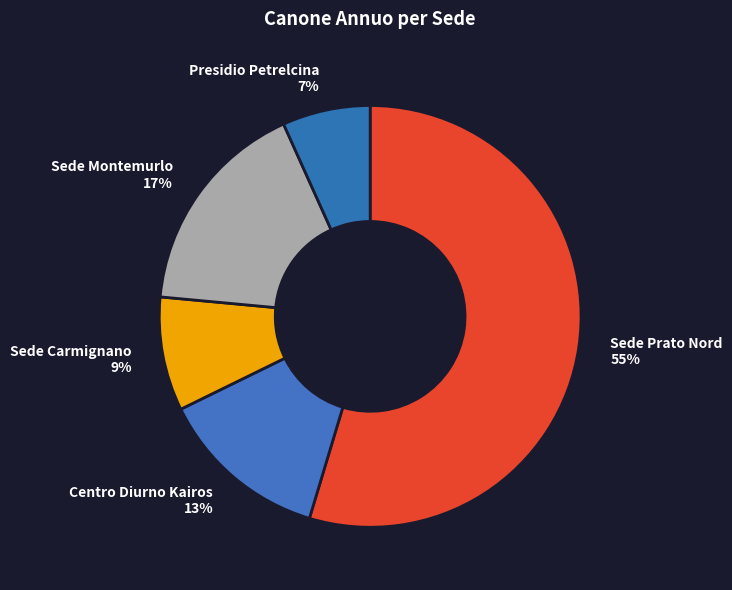

Which has a higher value, Sede Prato Nord or Sede Carmignano?

Sede Prato Nord